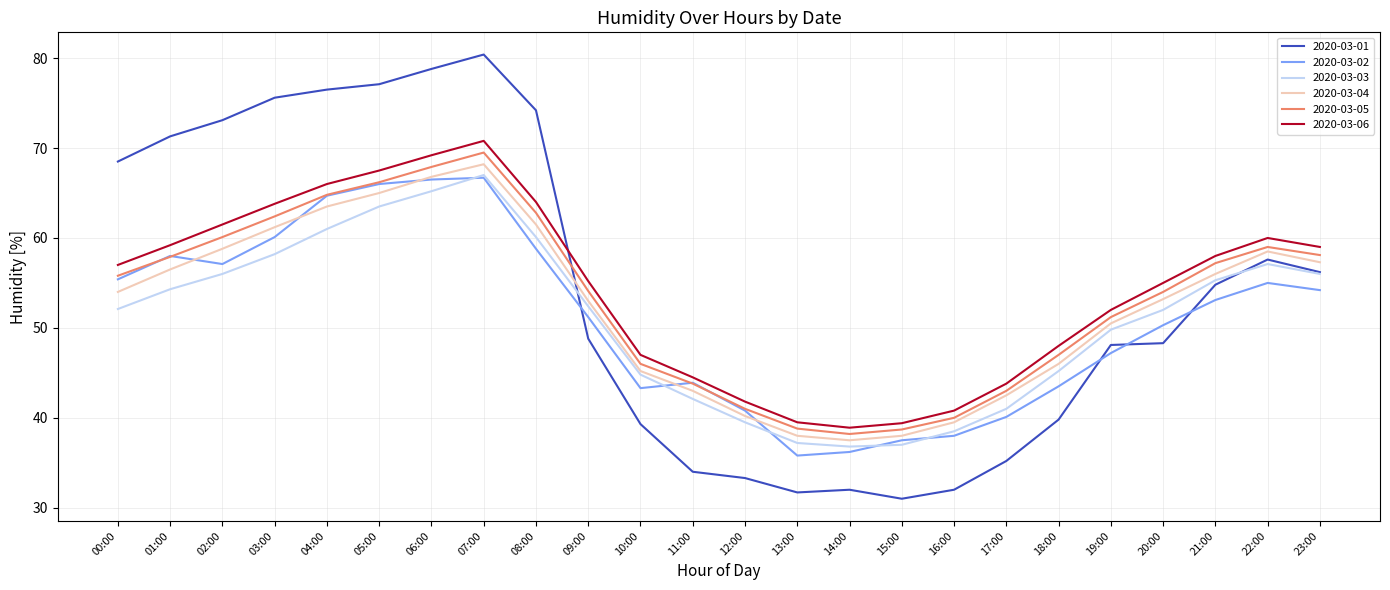

Read the 2020-03-02 value at 05:00.

66.0